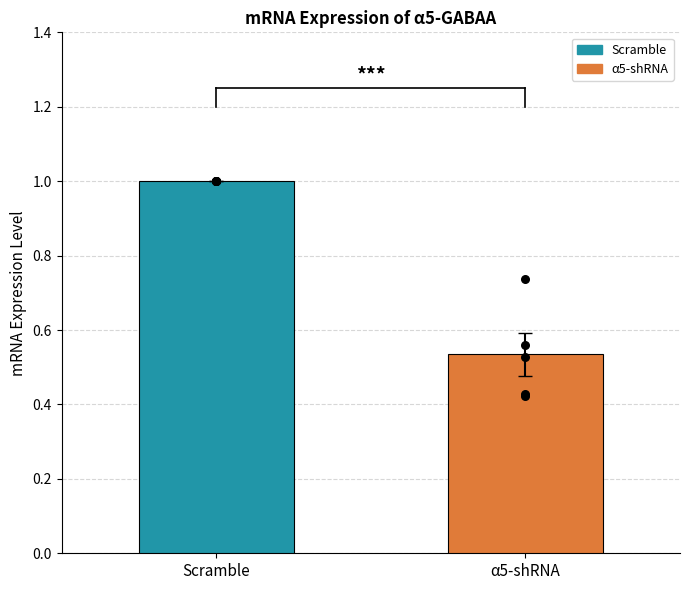

Which series has the largest total across all categories?

Scramble data